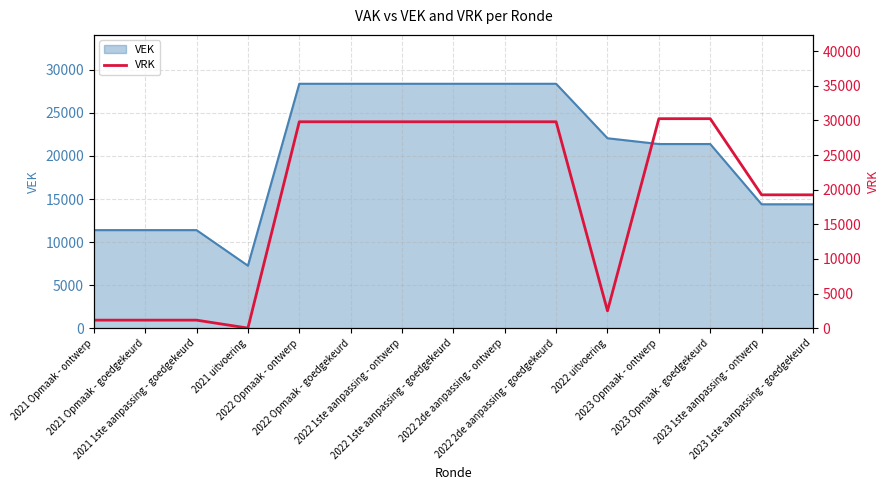

What is the label of the 9th point from the right?

2022 1ste aanpassing - ontwerp